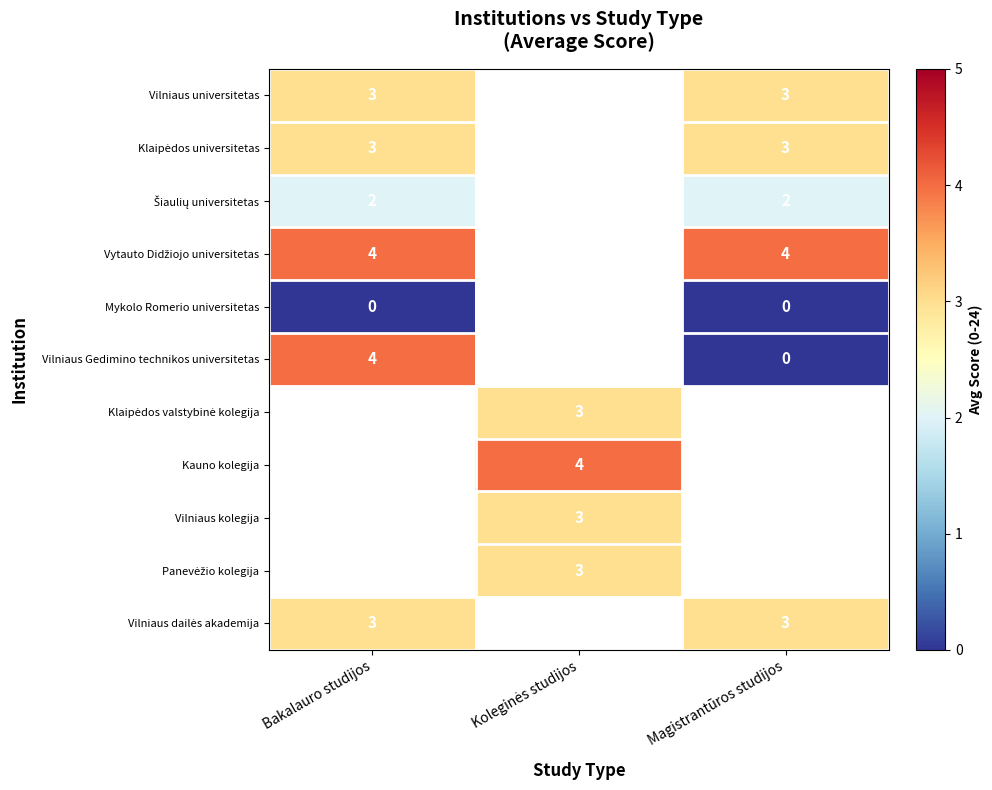

How many categories are shown in the chart?

3